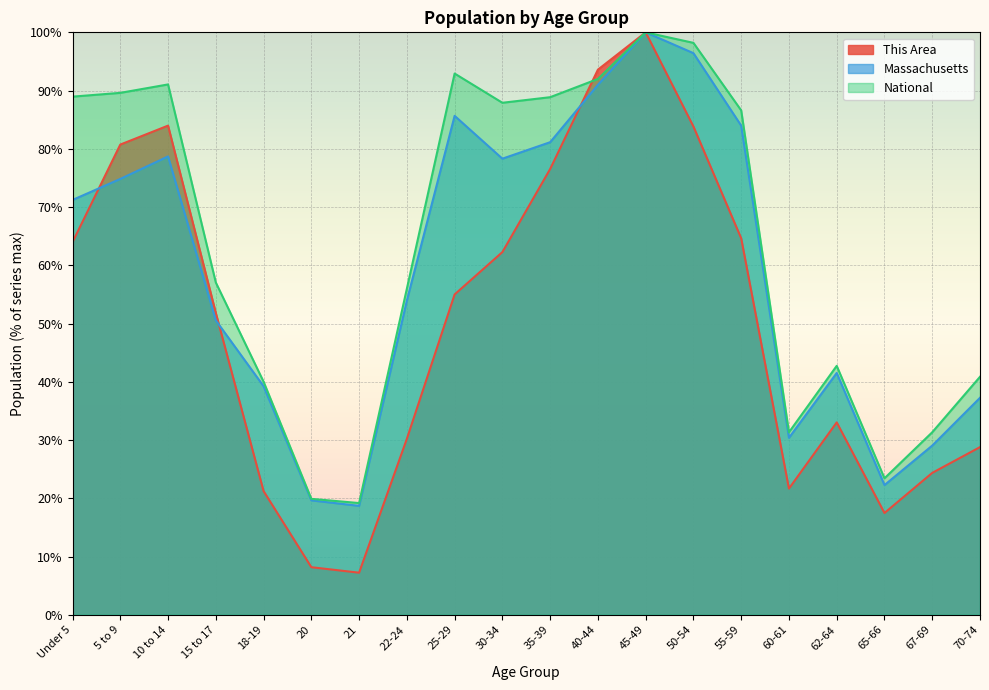

What is the value of the National point at the 16th from the left?

31.3